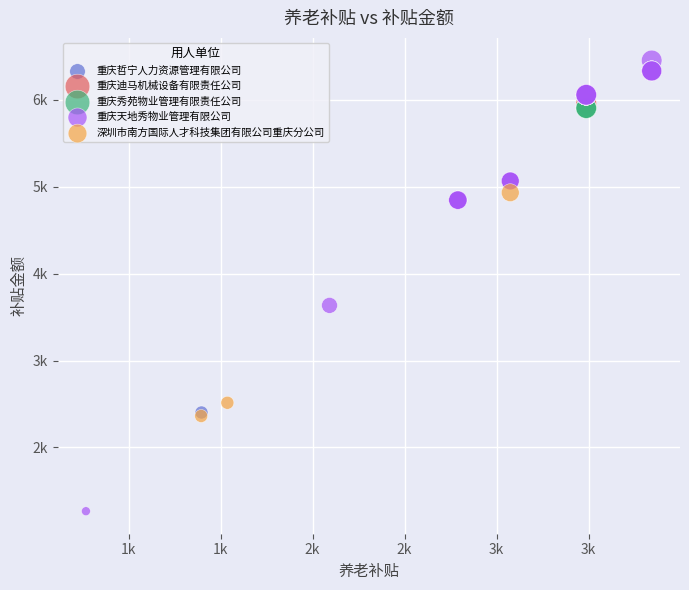

Which series reaches the minimum Y coordinate?

重庆天地秀物业管理有限公司